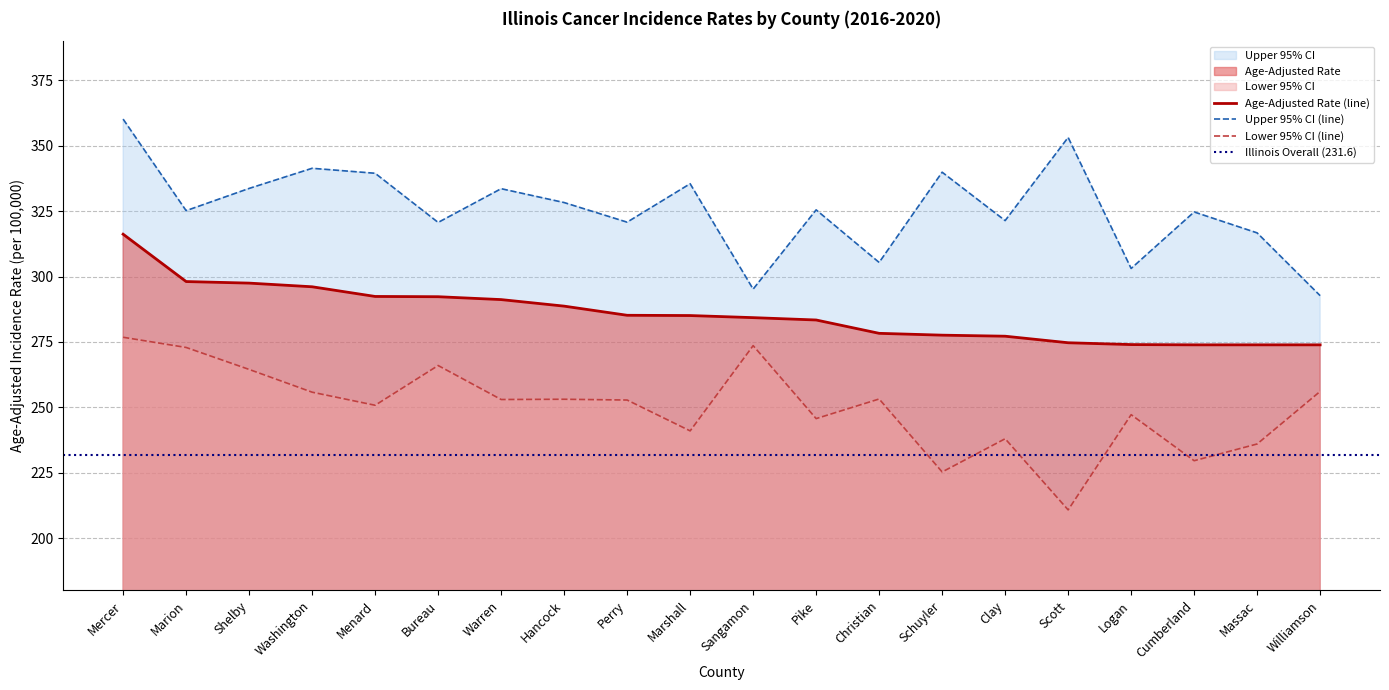

Which series has the widest spread of values?

Upper 95% CI